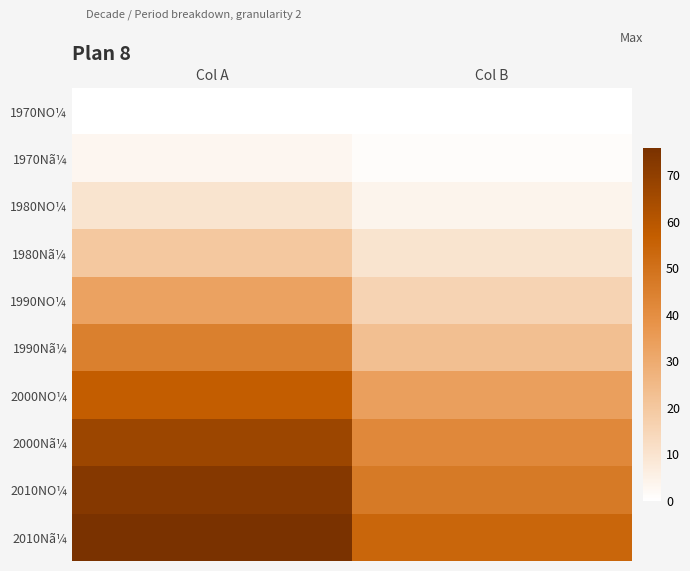

How many series are shown in this chart?

10